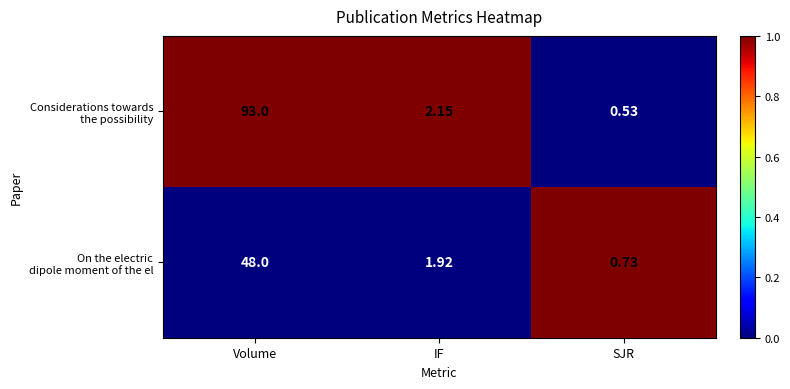

At which category is the sum across all series the highest?

Volume